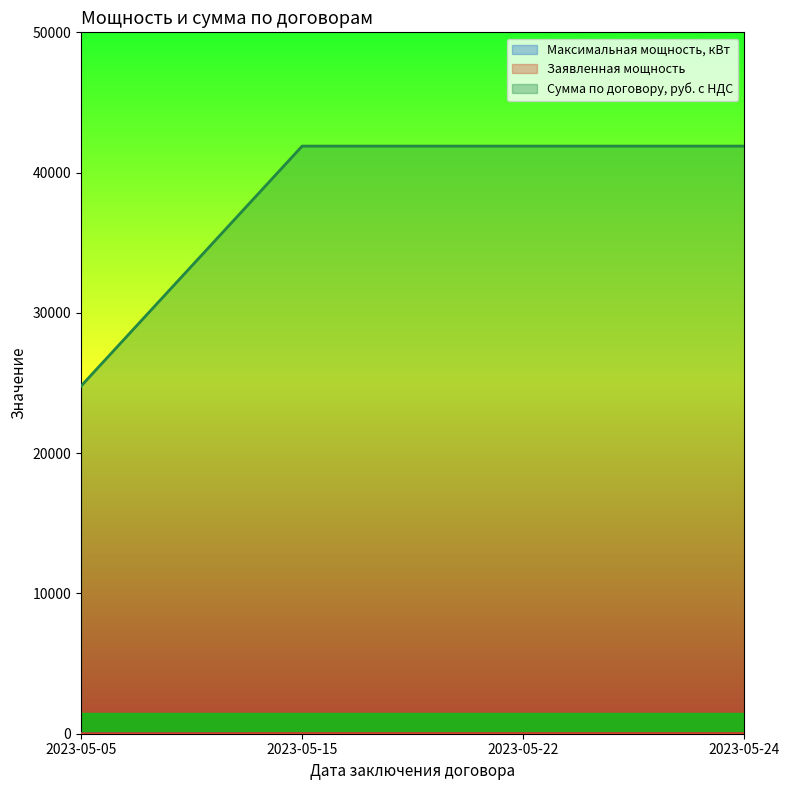

What is the value of the Заявленная мощность point at the 3rd from the left?

1.0